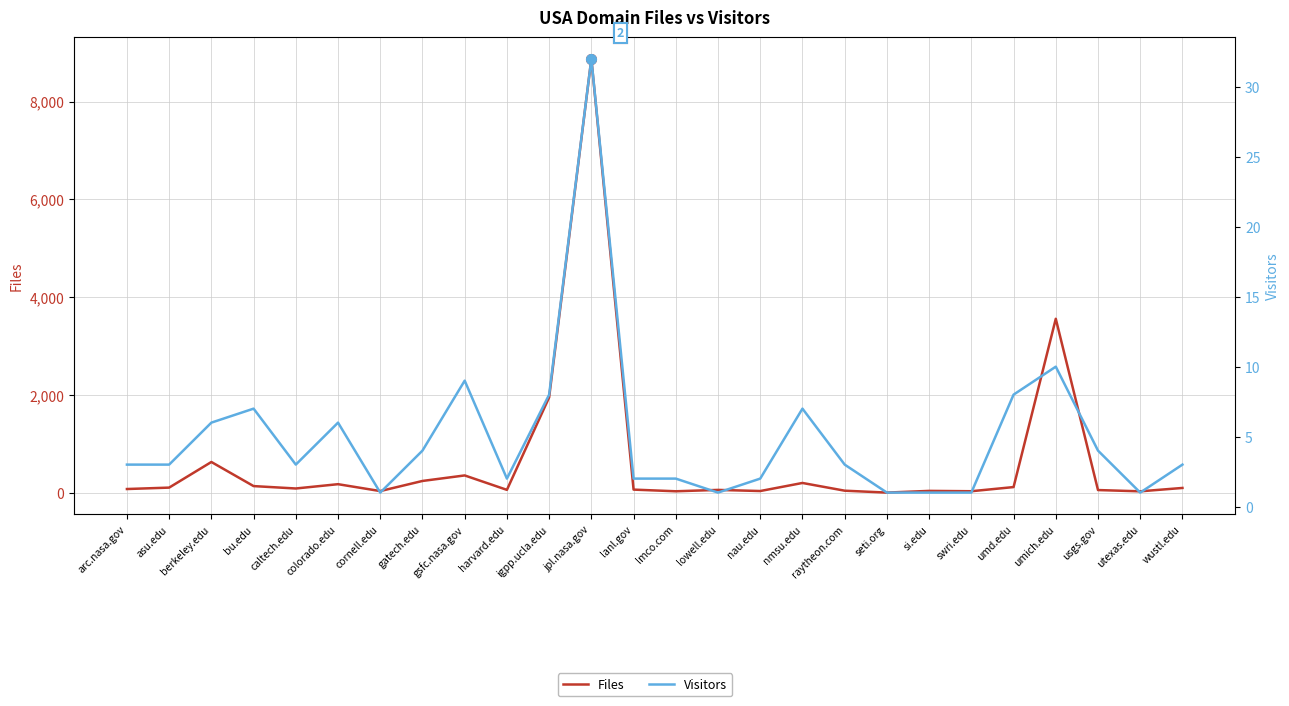

Which has a higher value, igpp.ucla.edu or wustl.edu?

igpp.ucla.edu